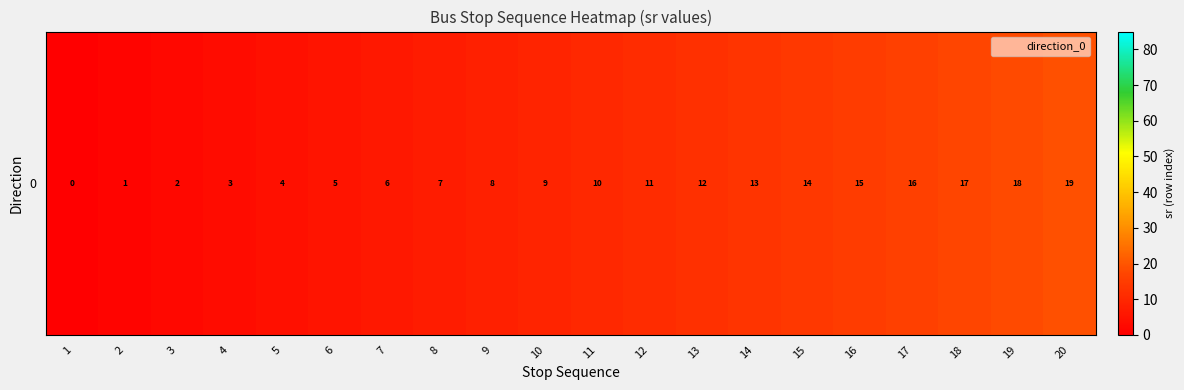

The chart shows a value of 1 at 2. True or false?

True